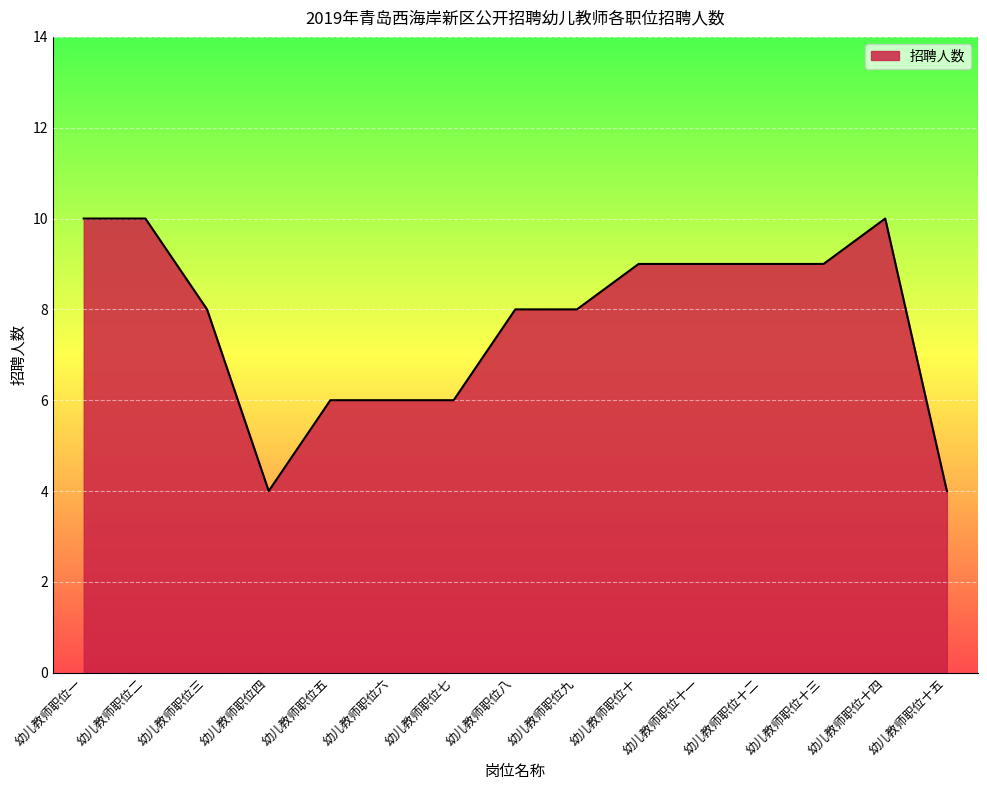

What is the average value?

8